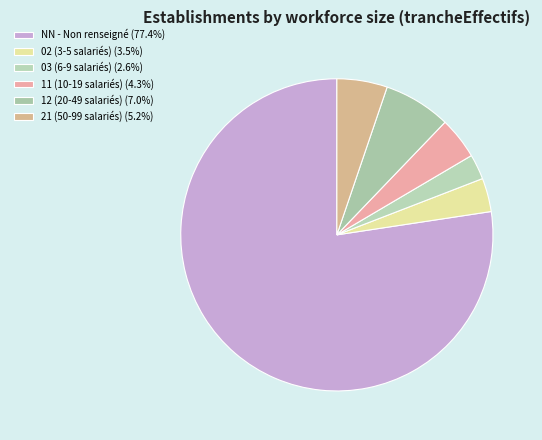

How many slices are in this pie chart?

6